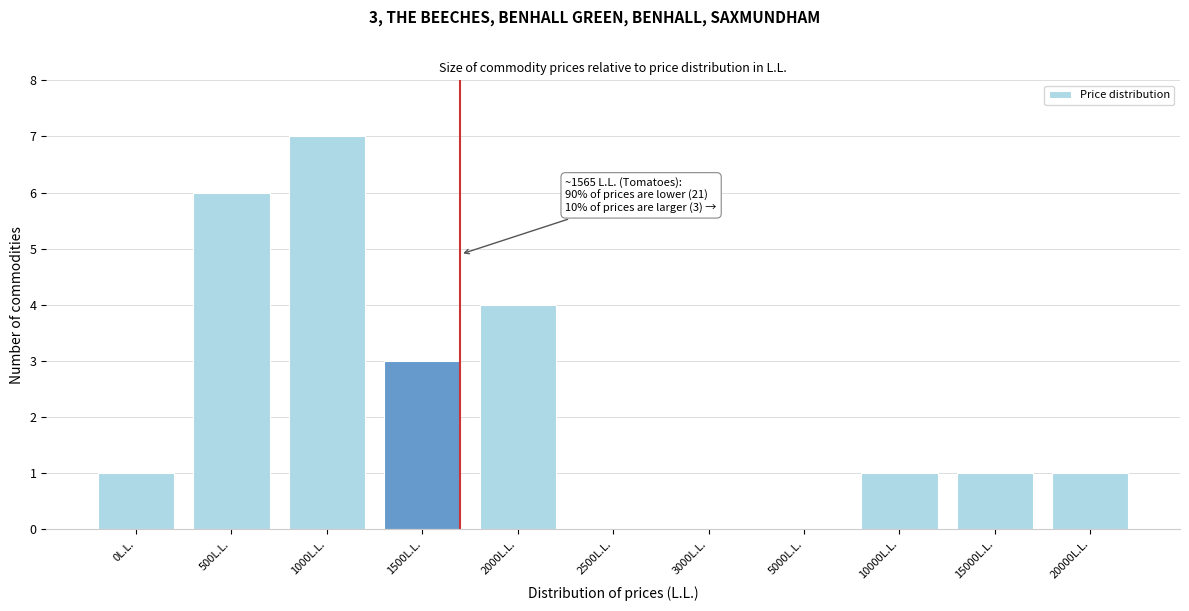

Reading right to left, transcribe all the data shown in this chart.

20000L.L.=1	15000L.L.=1	10000L.L.=1	5000L.L.=0	3000L.L.=0	2500L.L.=0	2000L.L.=4	1500L.L.=3	1000L.L.=7	500L.L.=6	0L.L.=1